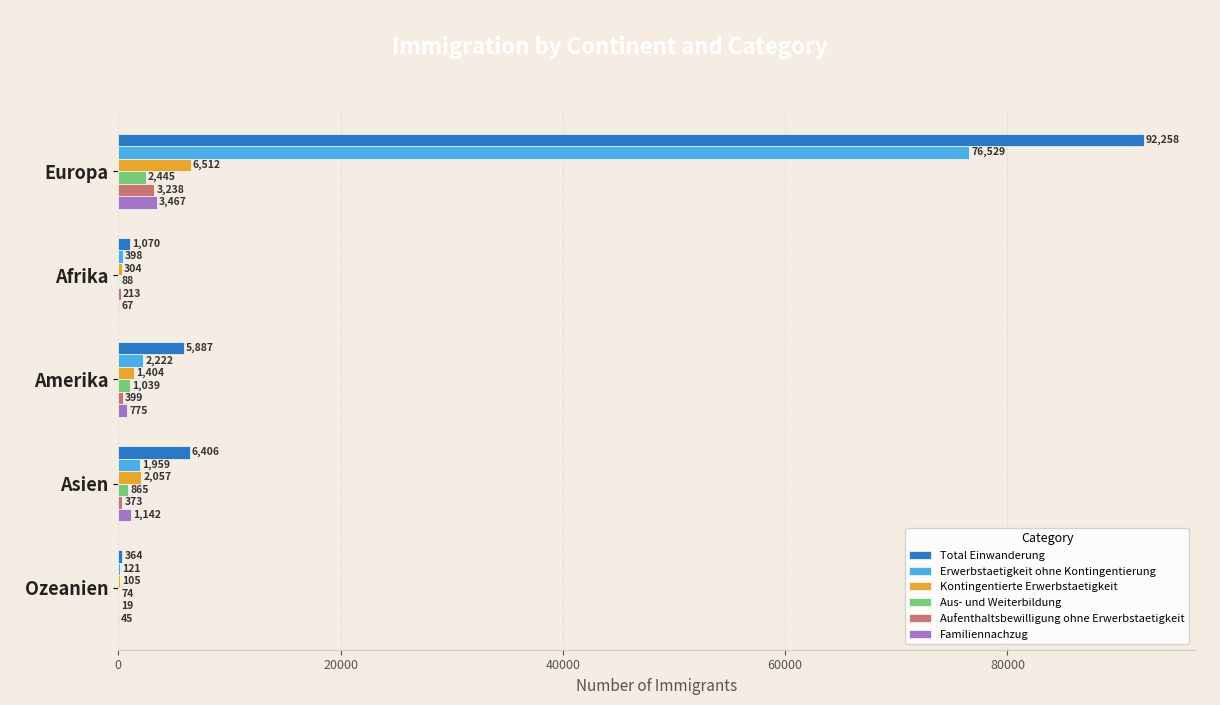

The value of Kontingentierte Erwerbstaetigkeit at Asien is 2057. True or false?

True